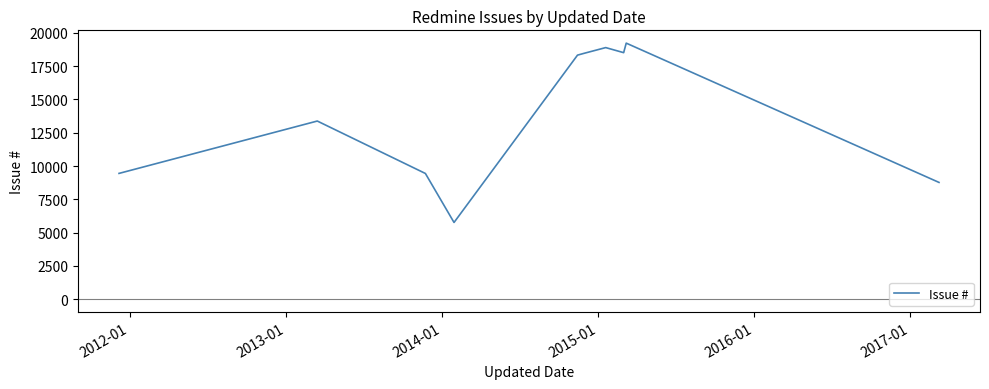

What is the maximum value shown in the chart?

19233